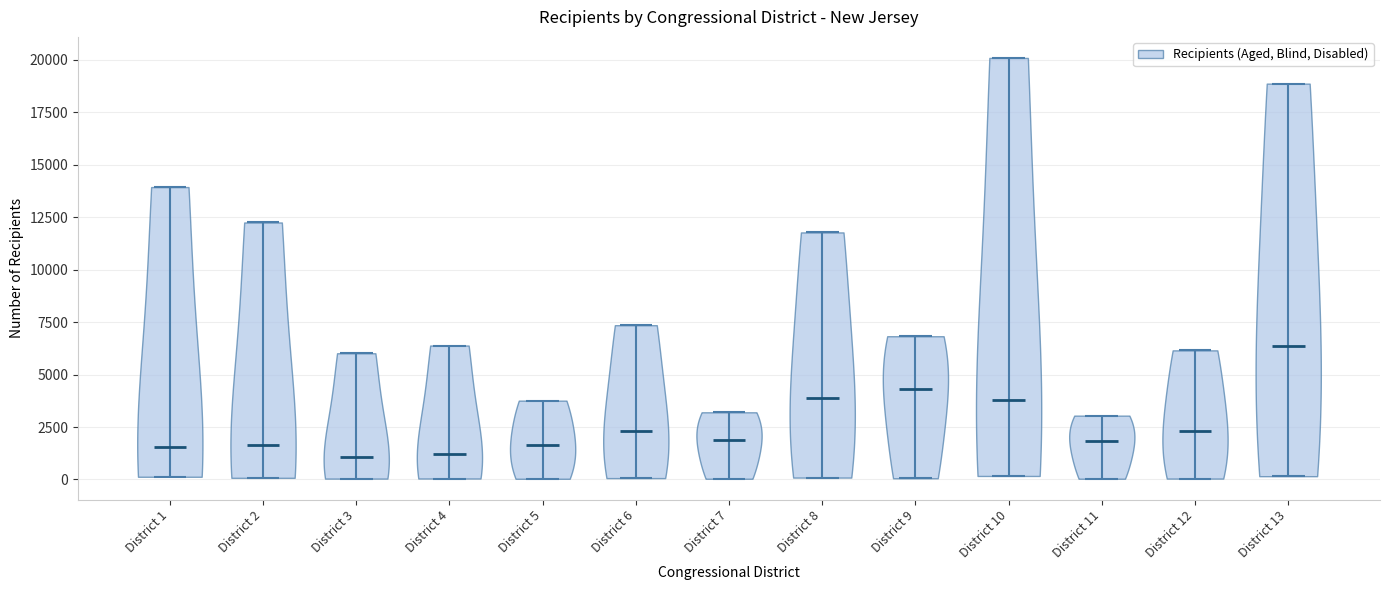

Reading left to right, read every violin against the y-axis: where its median line is, and the lowest and highest points it reaches. The values are not printed on the chart, so give them approximately, as read against the axis.

District 1: median line 1500, lowest point 0, highest point 14000
District 2: median line 1500, lowest point 0, highest point 12500
District 3: median line 1000, lowest point 0, highest point 6000
District 4: median line 1000, lowest point 0, highest point 6500
District 5: median line 1500, lowest point 0, highest point 4000
District 6: median line 2500, lowest point 0, highest point 7500
District 7: median line 2000, lowest point 0, highest point 3000
District 8: median line 4000, lowest point 0, highest point 12000
District 9: median line 4500, lowest point 0, highest point 7000
District 10: median line 4000, lowest point 0, highest point 20000
District 11: median line 2000, lowest point 0, highest point 3000
District 12: median line 2500, lowest point 0, highest point 6000
District 13: median line 6500, lowest point 0, highest point 19000